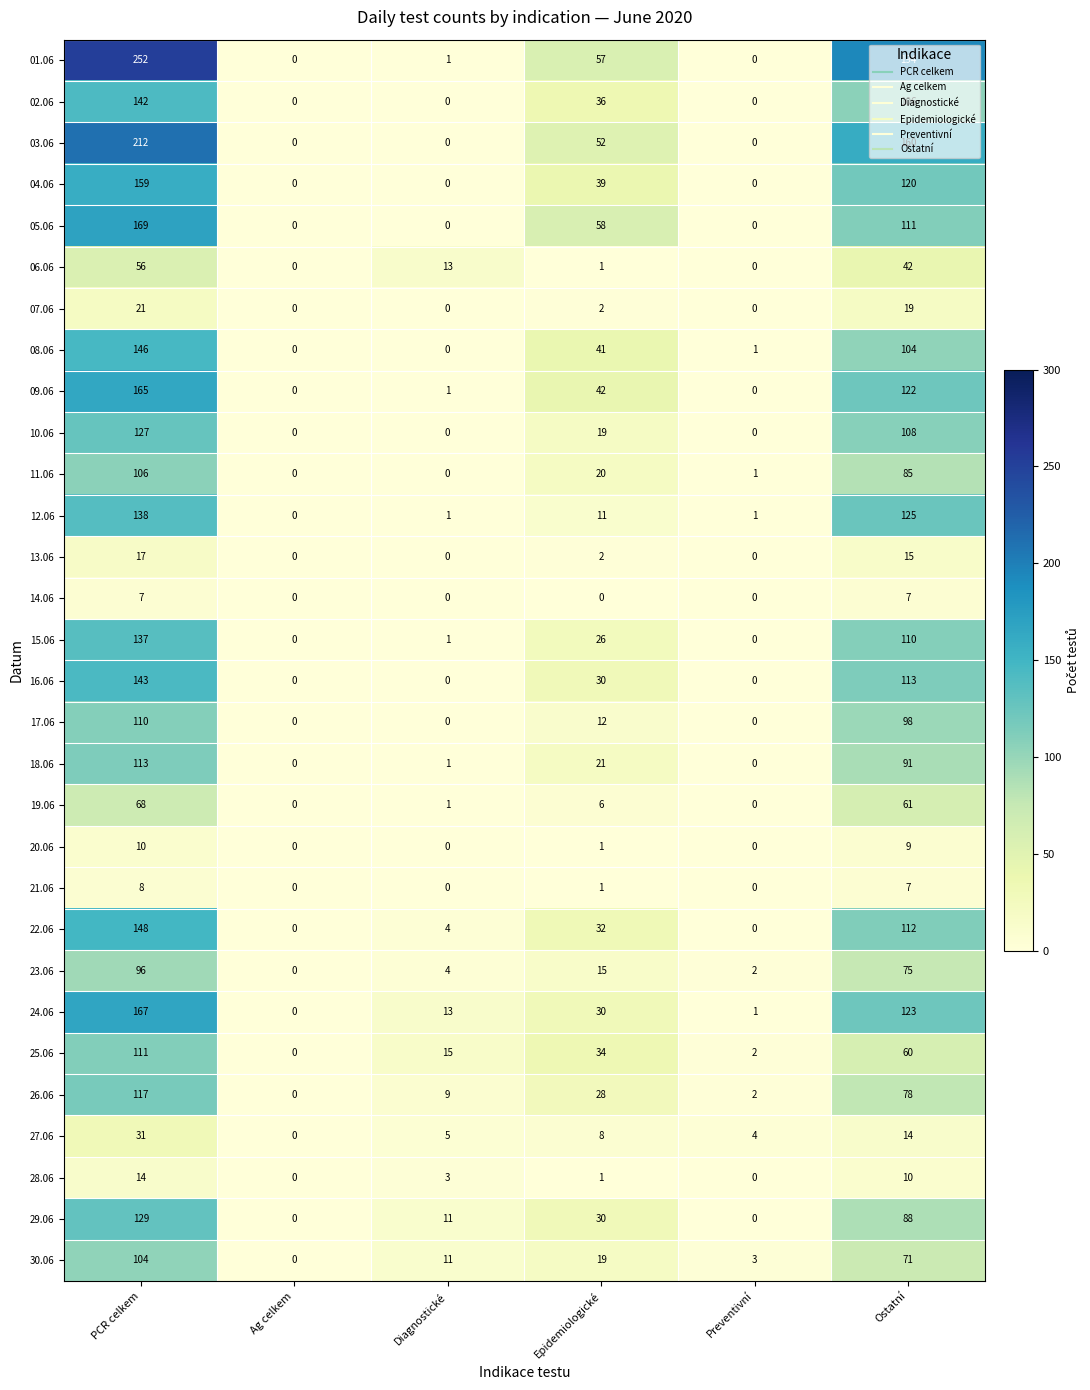

What is the difference between the second highest and minimum values in the 03.06 series?

160